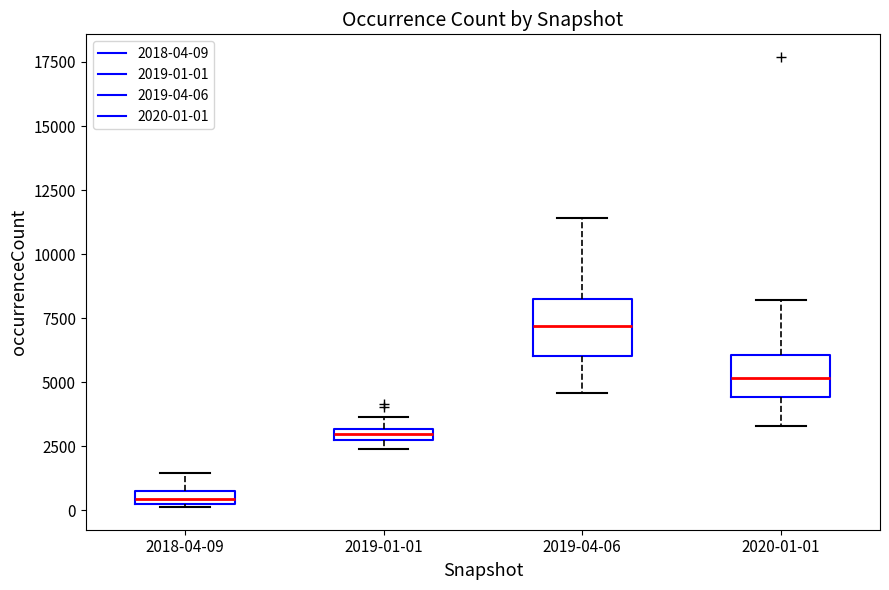

Which box is the tallest, from its lower edge to its upper edge?

2019-04-06